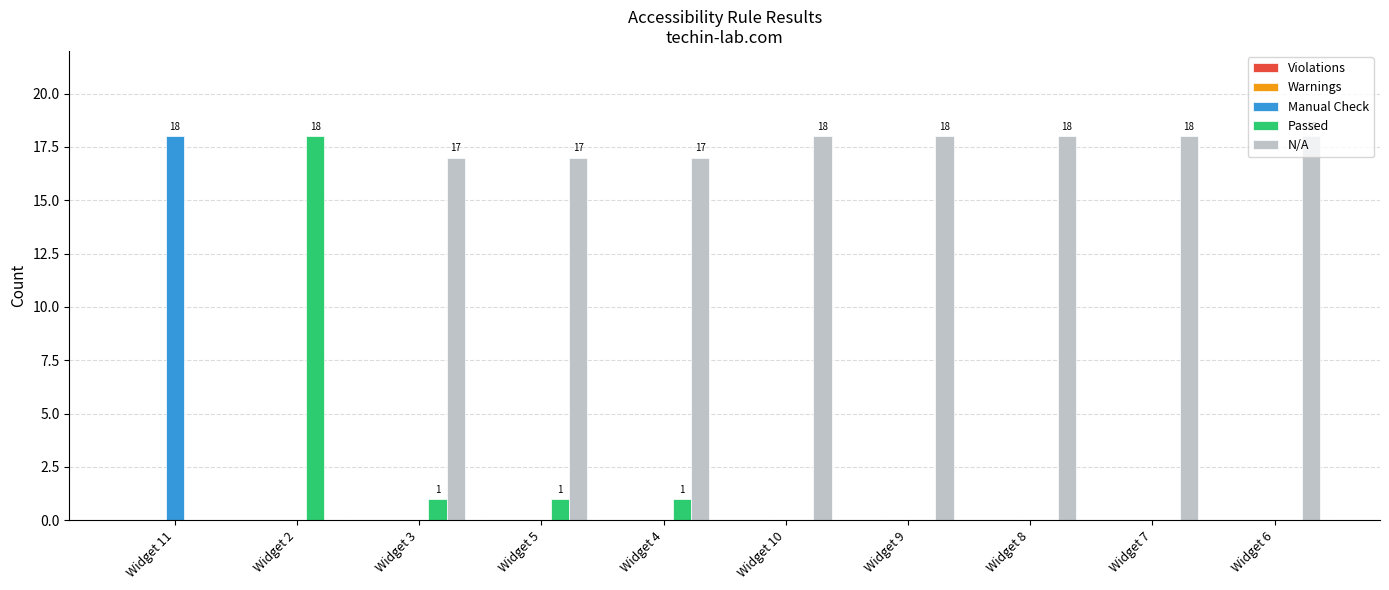

The value of N/A at Widget 7 is 24. True or false?

False